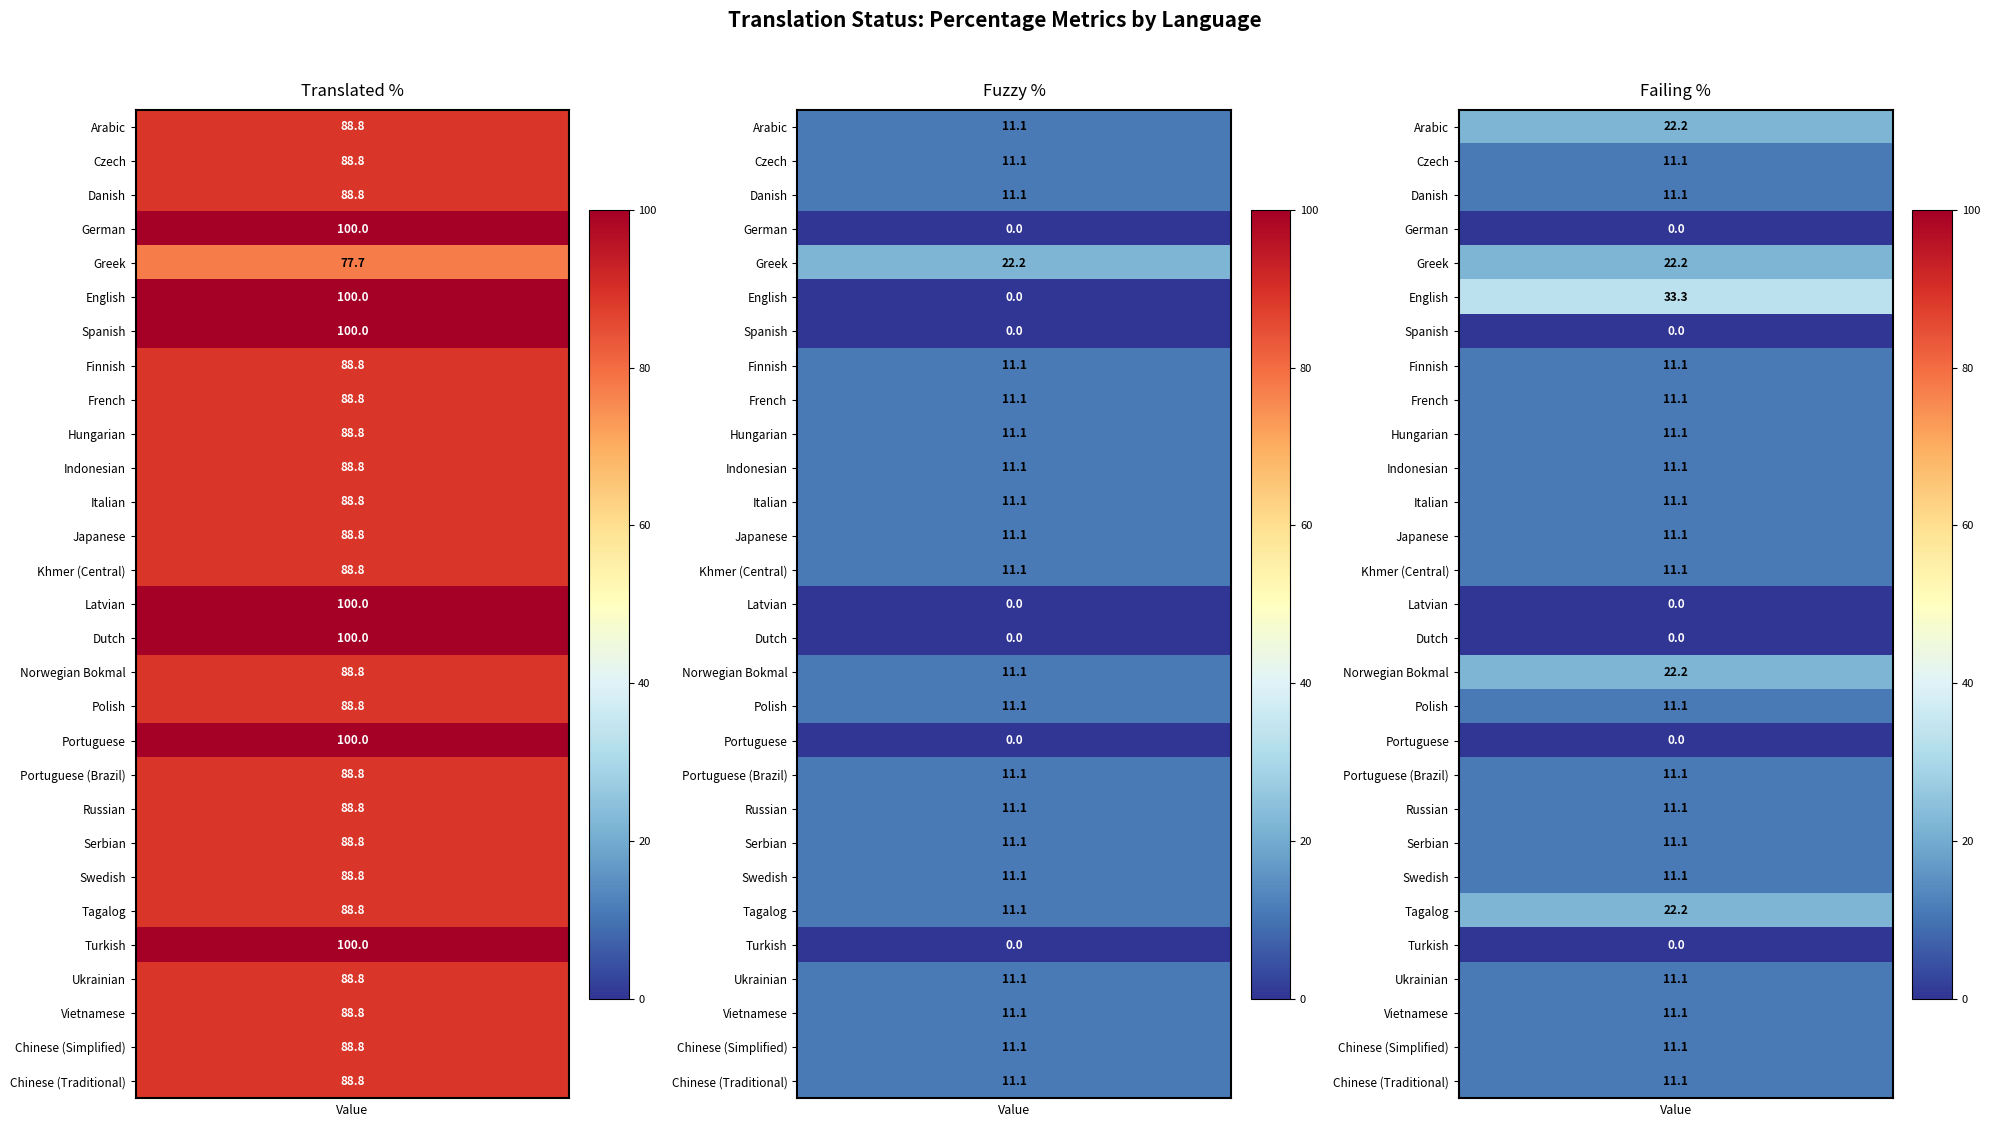

Which category has the lowest value in the Dutch series?

fuzzy_percent